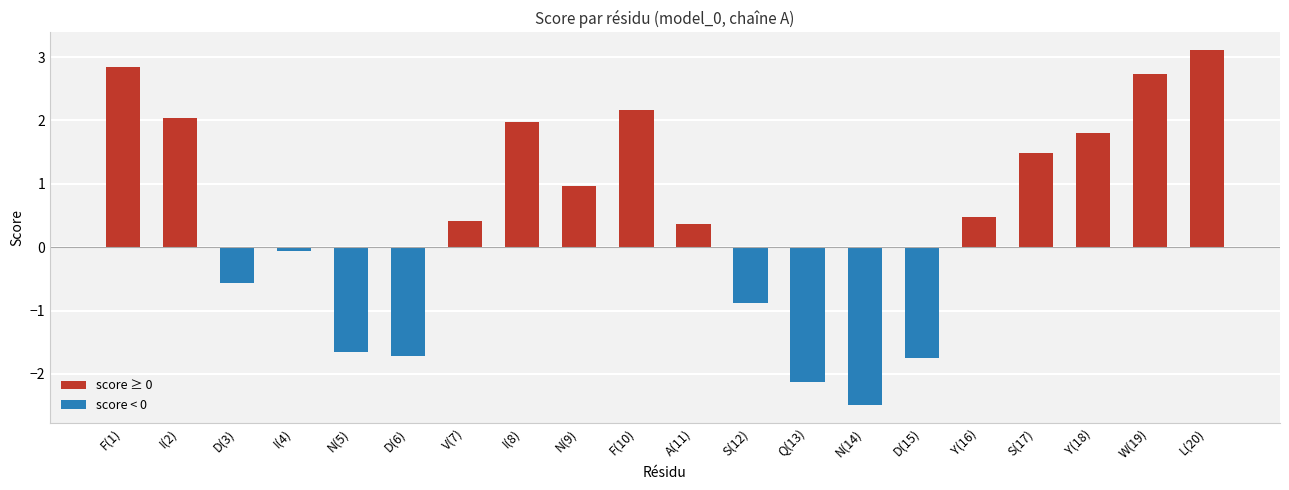

What is the minimum value shown in the chart?

-2.5